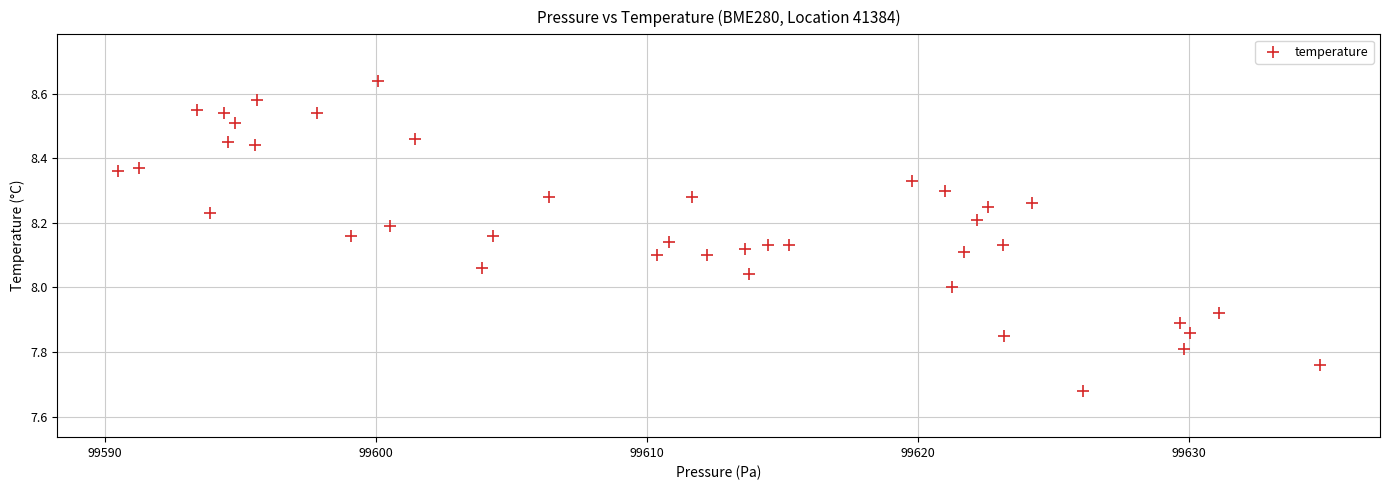

What is the range of X values (max minus min)?

44.4